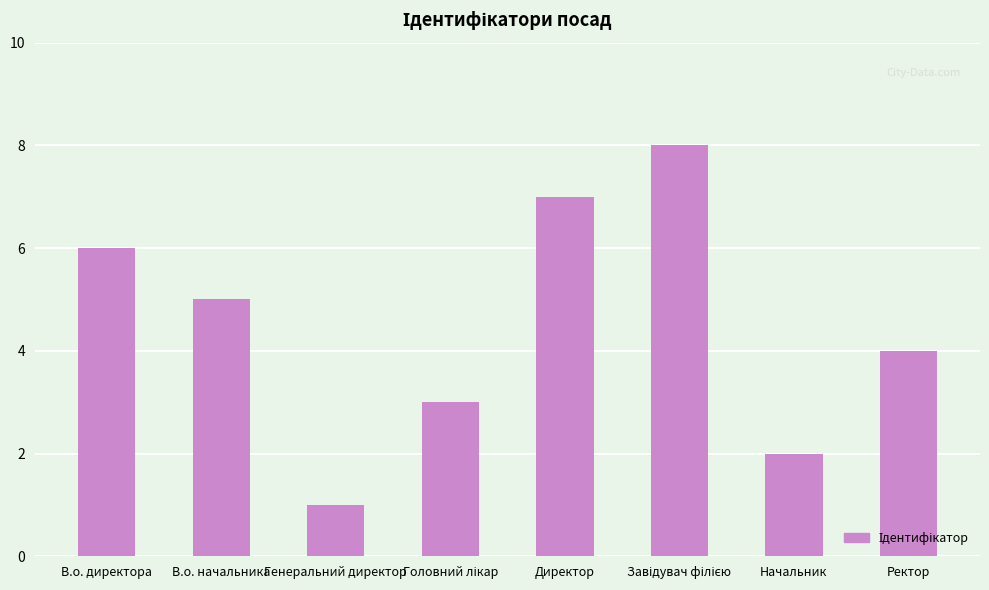

Between Ректор and В.о. начальника, which is larger?

В.о. начальника